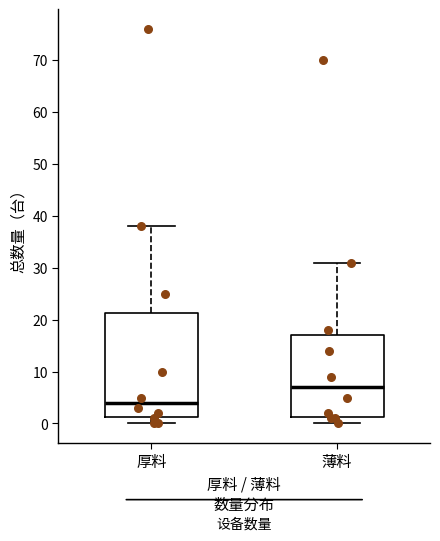

Reading left to right, read every box against the y-axis: the position of its median line, the range the box covers, and the ends of its whiskers. The values are not printed on the chart, so give them approximately, as read against the axis.

厚料: median 4, box 1 to 21, whiskers 0 to 38
薄料: median 7, box 1 to 17, whiskers 0 to 31